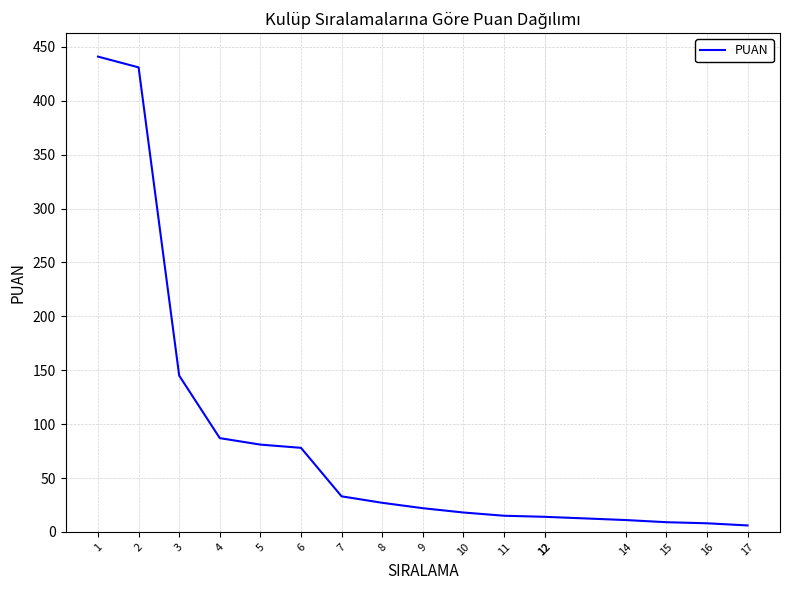

Does the chart have visible grid lines?

Yes